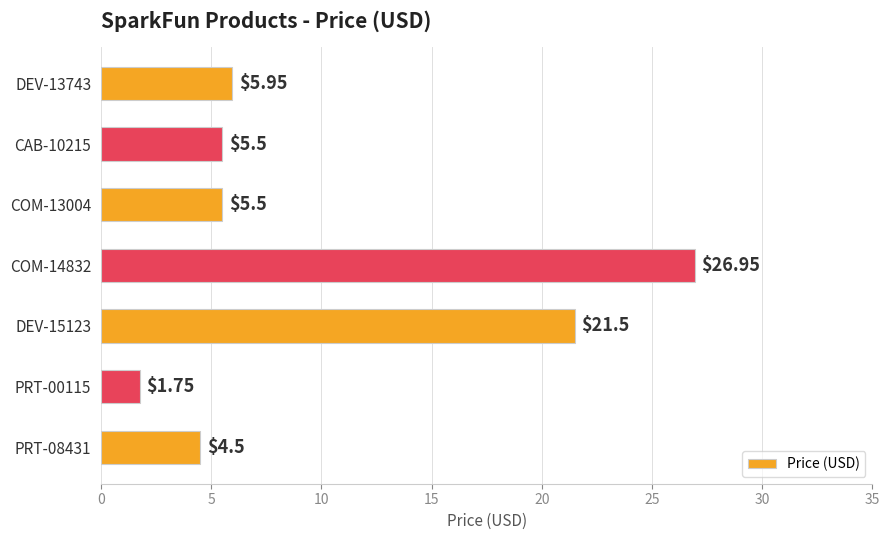

Approximately how many times larger is the value at PRT-00115 compared to PRT-08431?

0.4